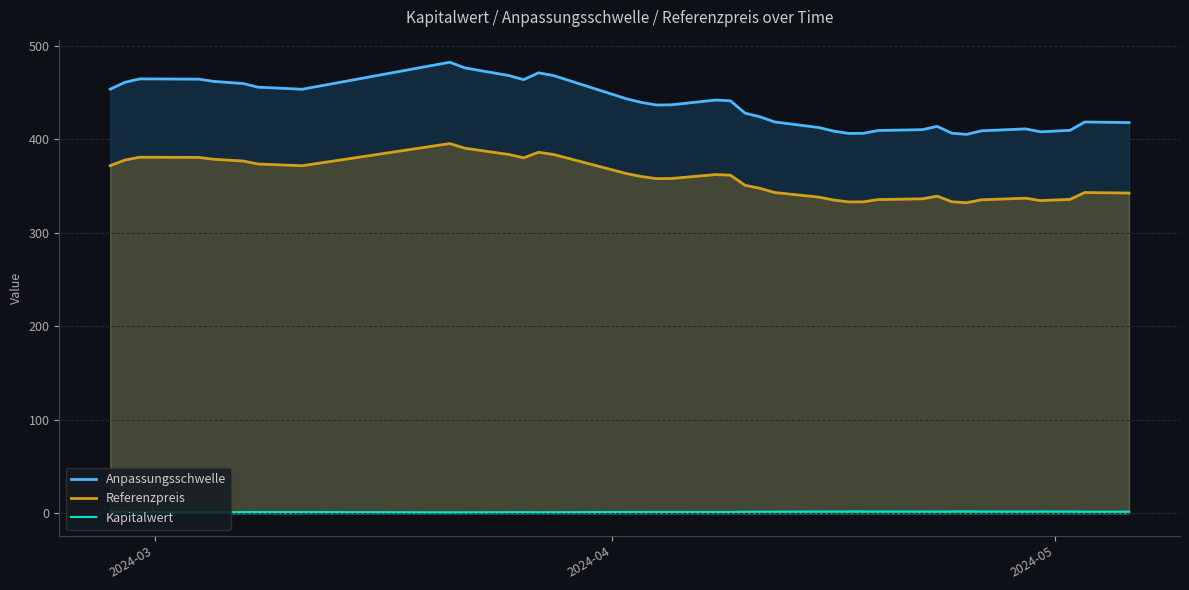

True or false: Kapitalwert and Anpassungsschwelle intersect in this chart.

False